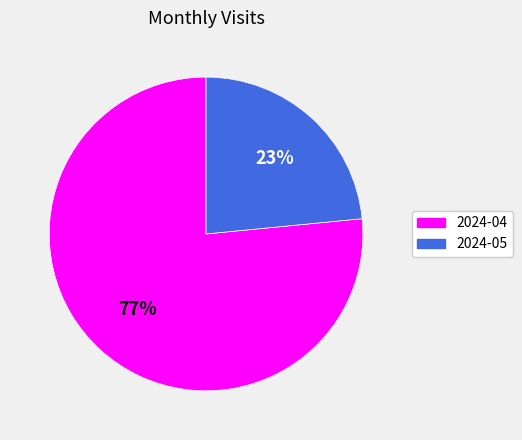

To the nearest percent, what portion does 2024-04 represent?

77%